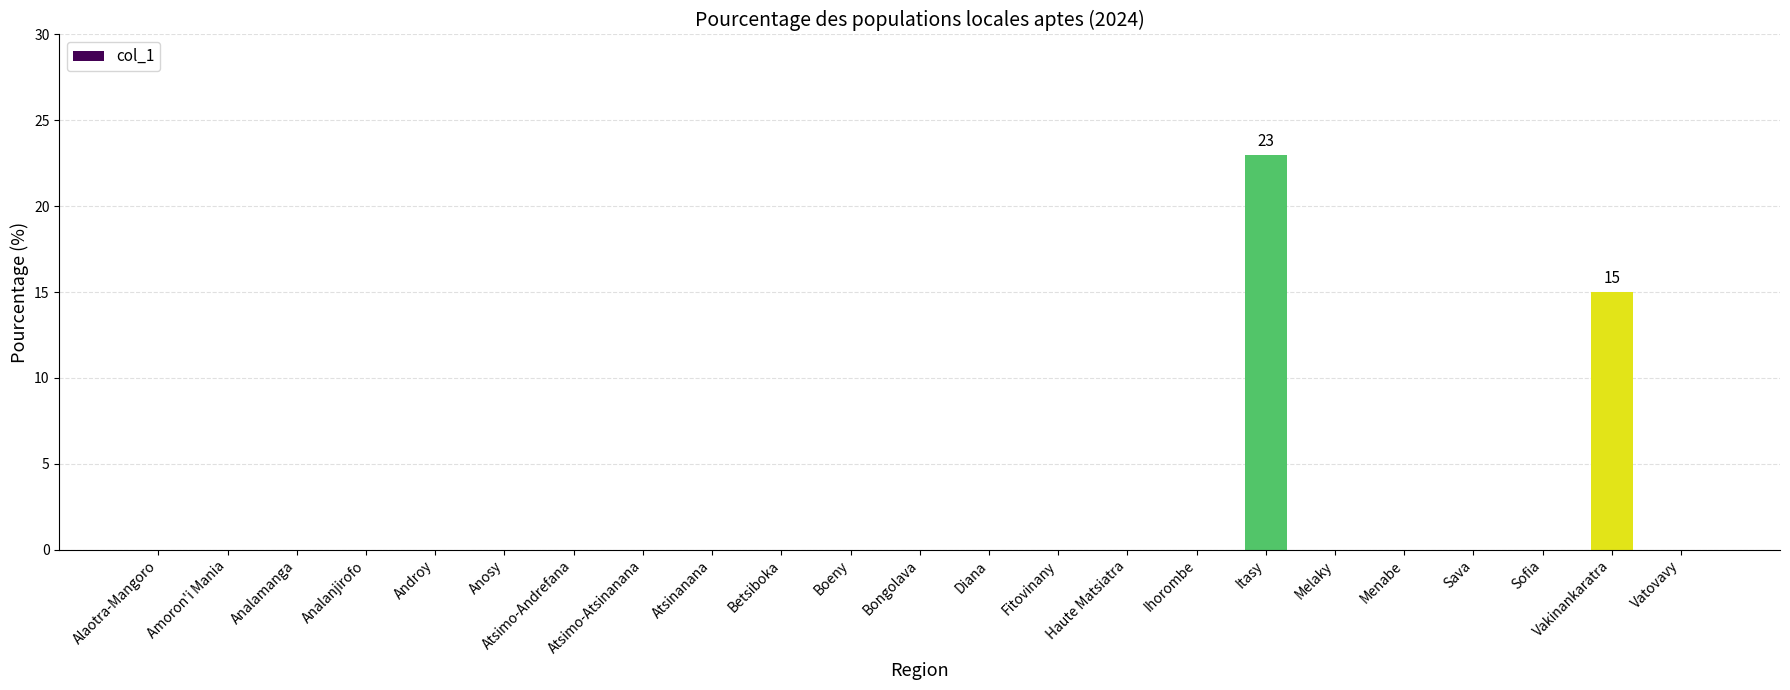

What is the greatest value displayed?

23